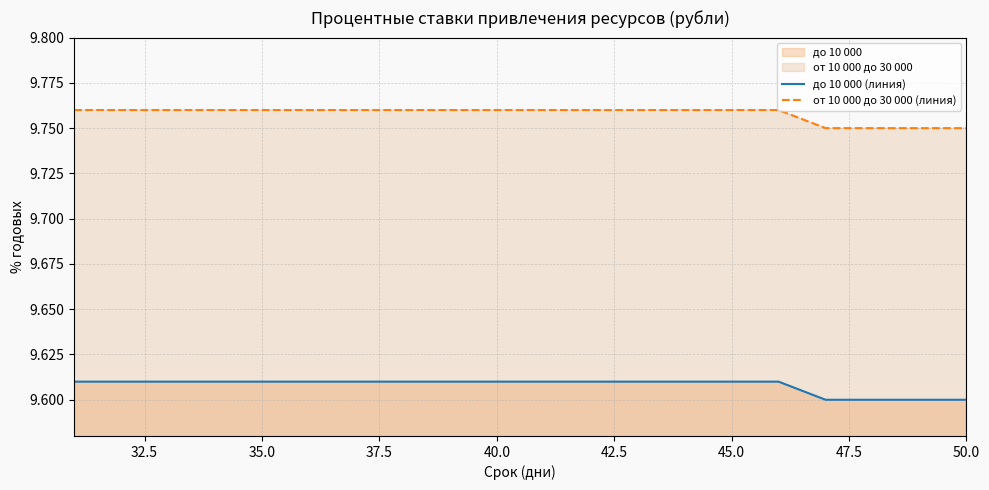

Which series has the largest total across all categories?

от 10 000 до 30 000 (линия)